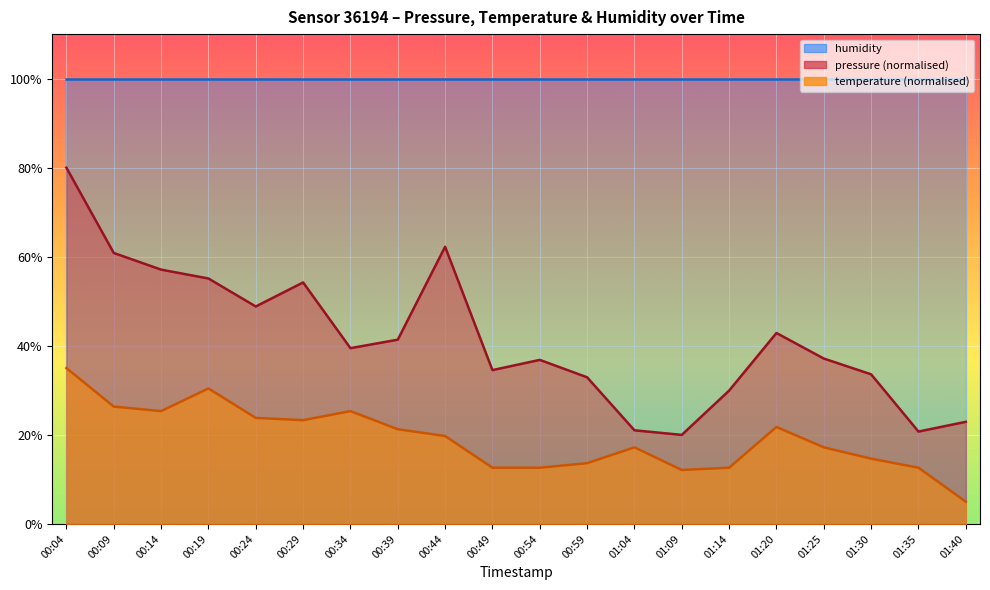

What position from the right is 00:09?

19